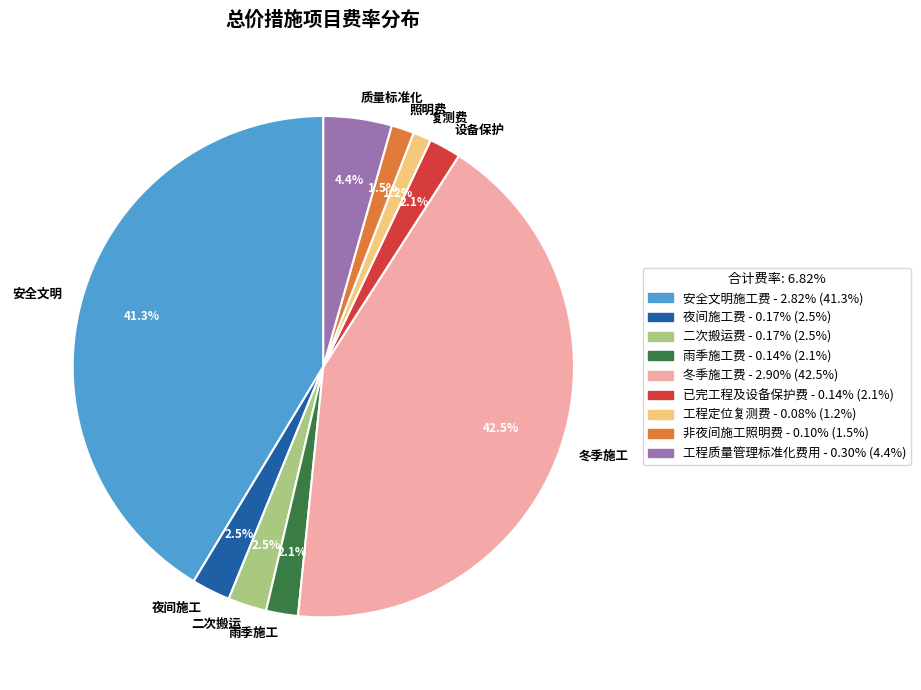

To the nearest percent, what is the difference between the largest and smallest slice percentages?

41%